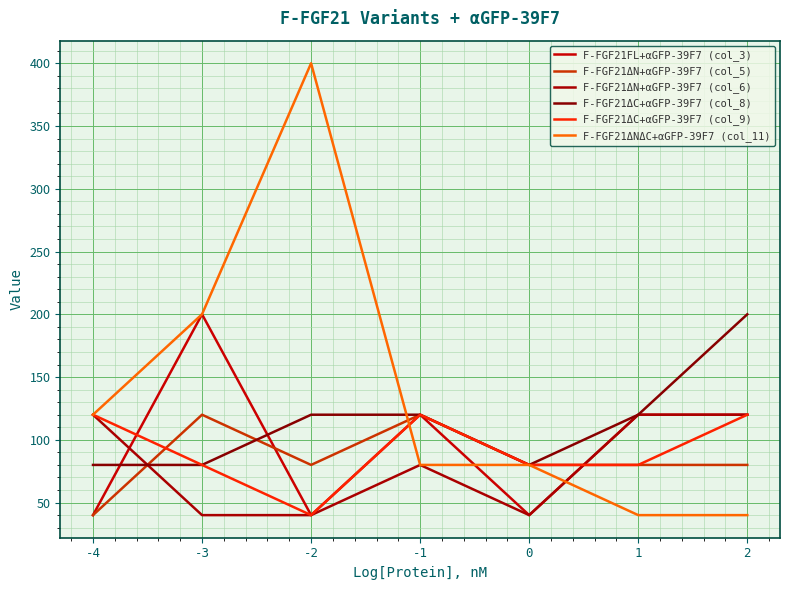

Is the value of F-FGF21ΔN+αGFP-39F7 (col_5) at 1 greater than the value of F-FGF21ΔC+αGFP-39F7 (col_8) at 1?

No